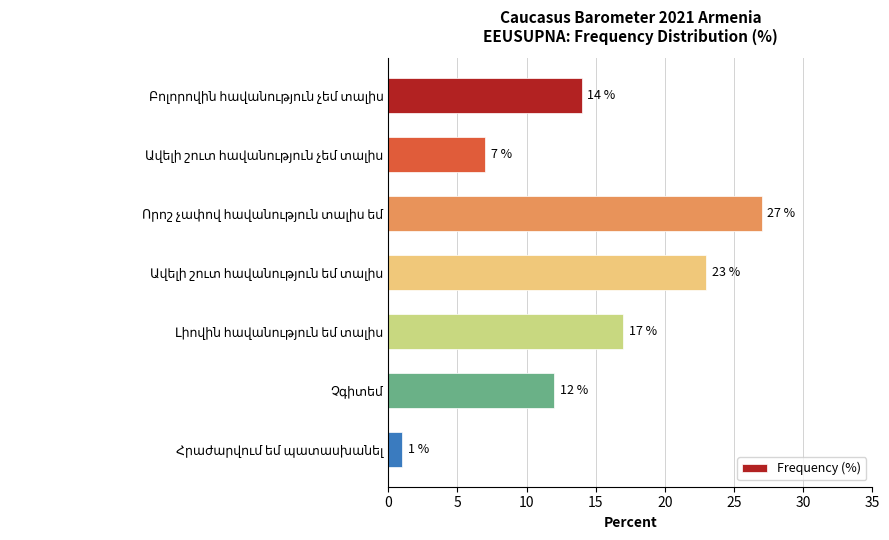

What is the average value?

14